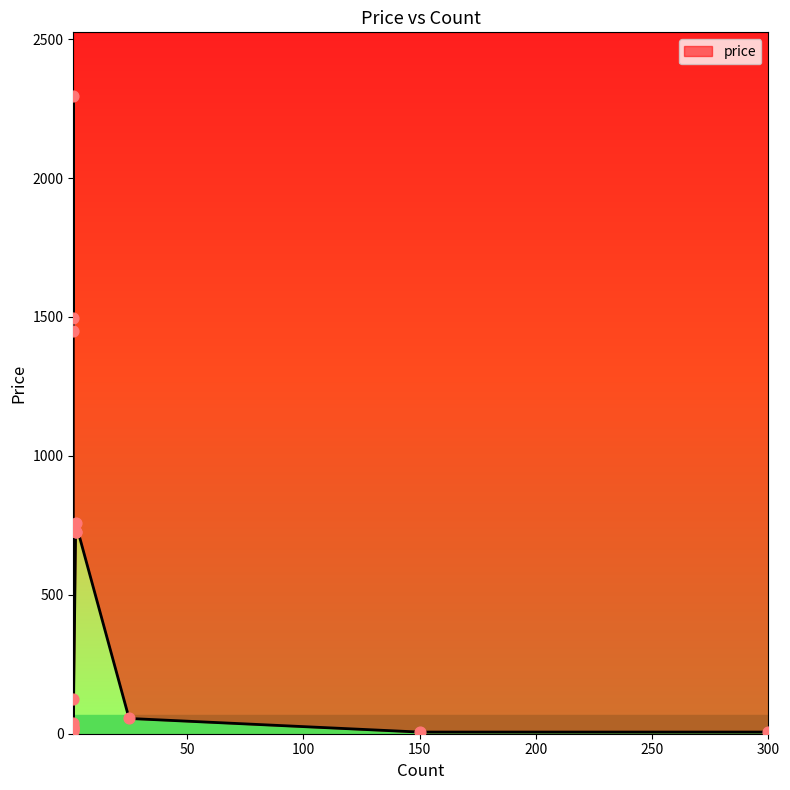

What is the change in value from 2 to 1?

+725.0